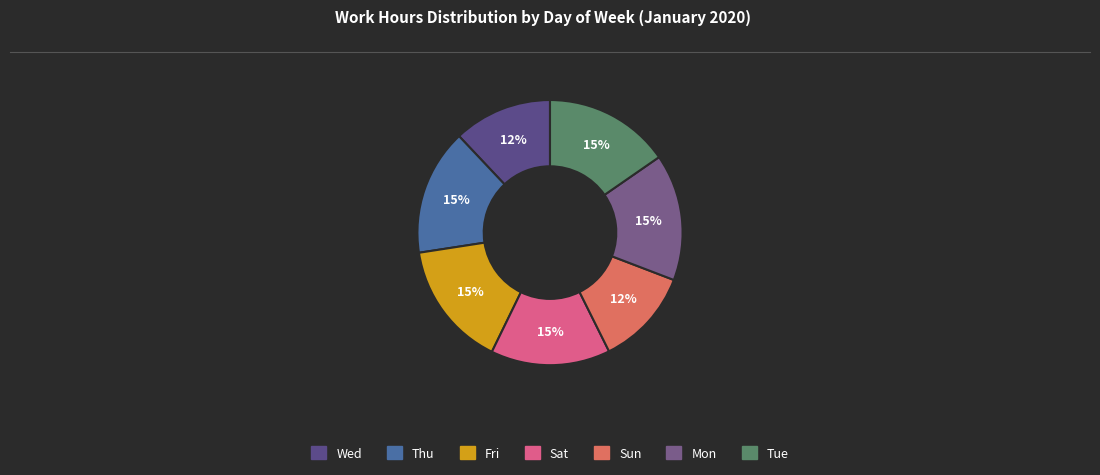

Which category has the biggest portion of the pie?

Mon